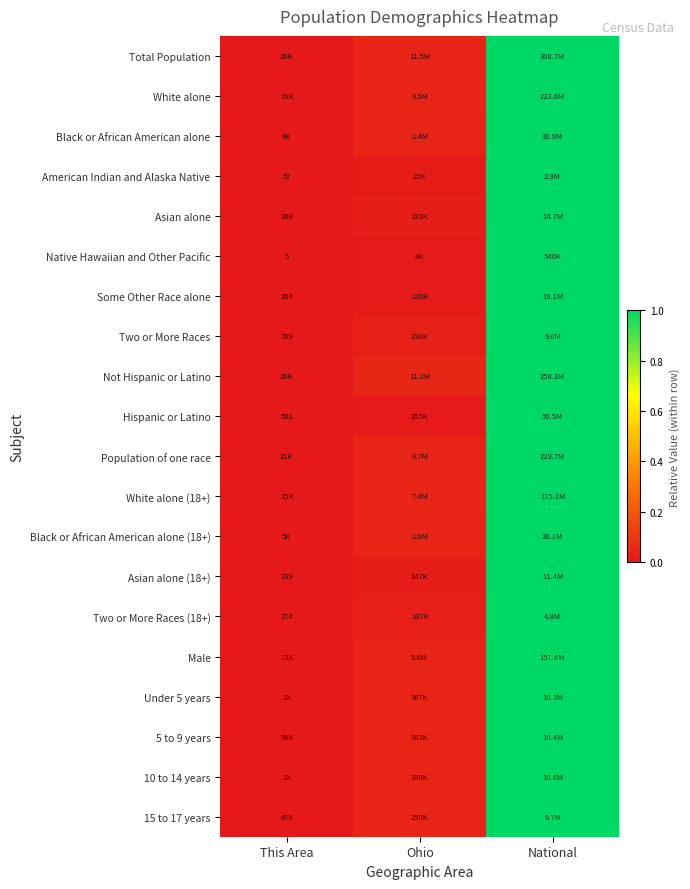

The value of 10 to 14 years at This Area is 0.0. True or false?

True